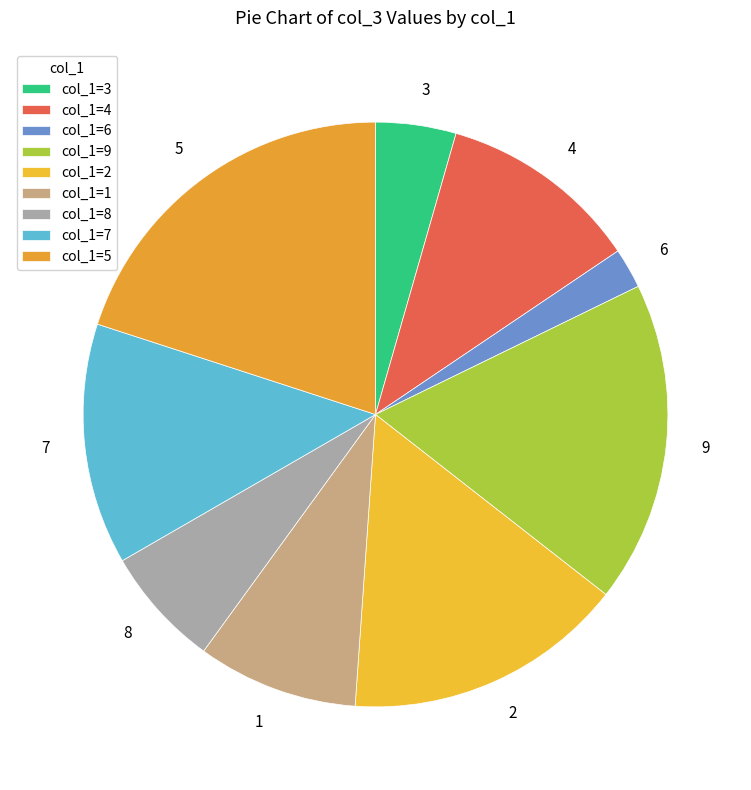

Is there a majority slice in this chart?

No